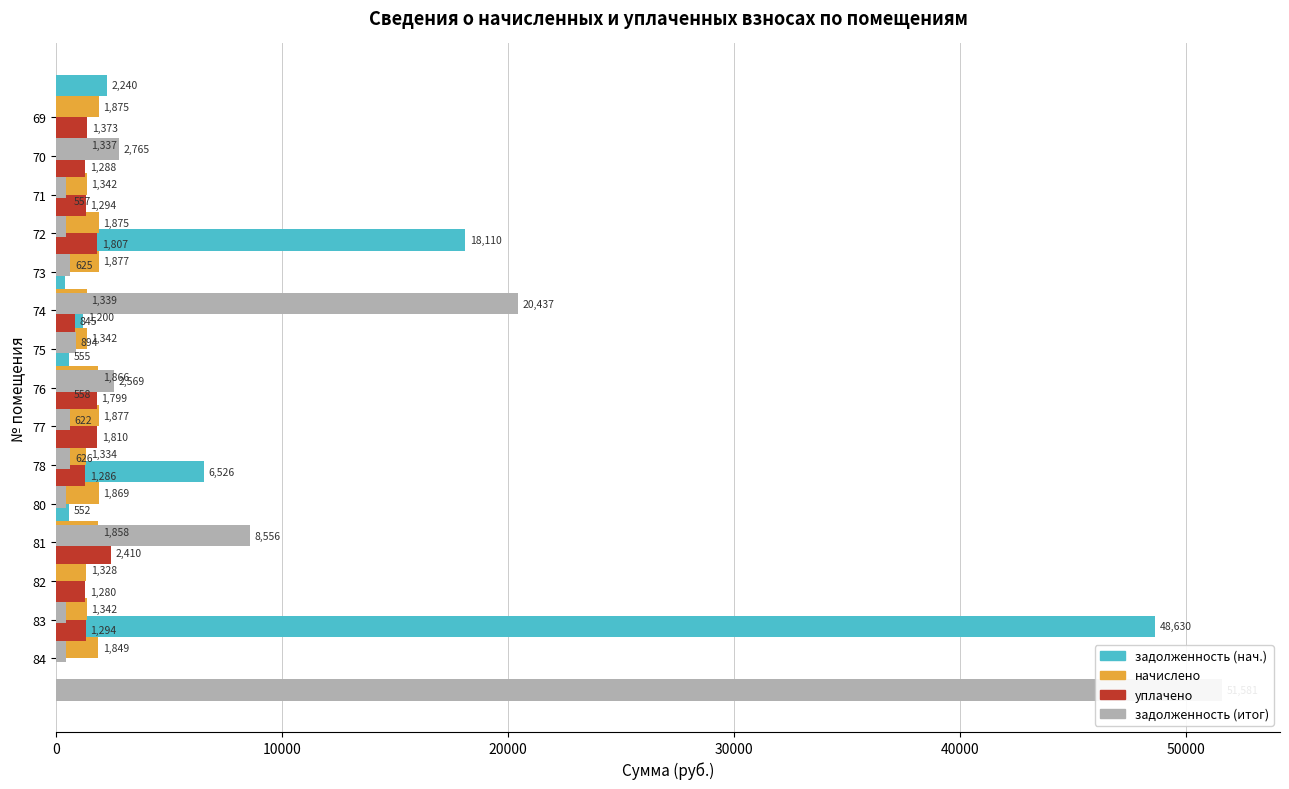

How many values in уплачено are above zero?

11